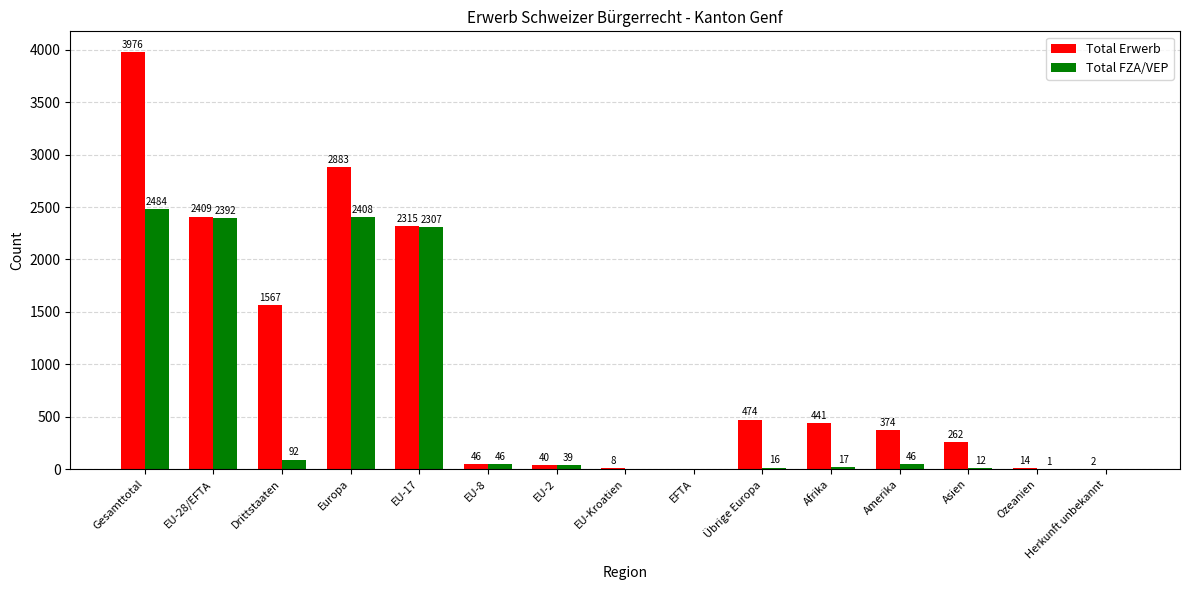

What is the sum of the Total Erwerb values at Ozeanien and Asien?

276